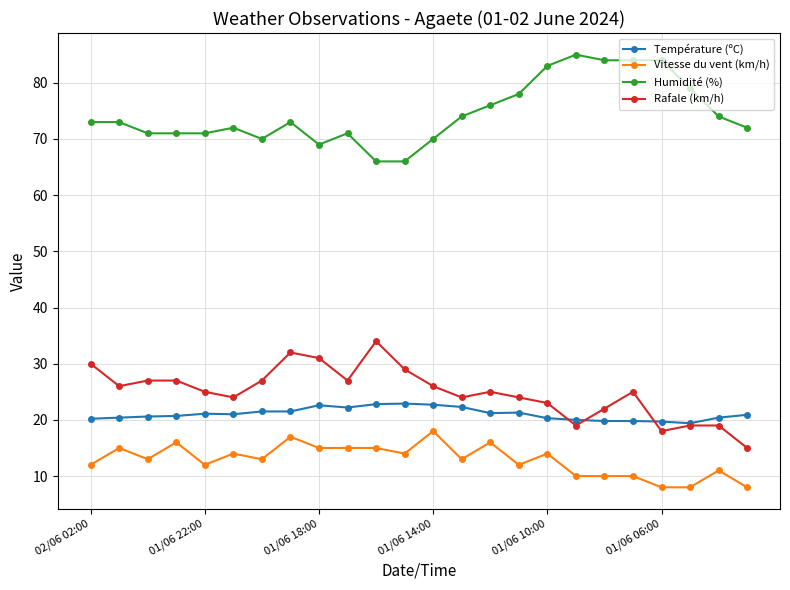

True or false: Rafale (km/h) has more than 2 points higher than both neighbors.

True